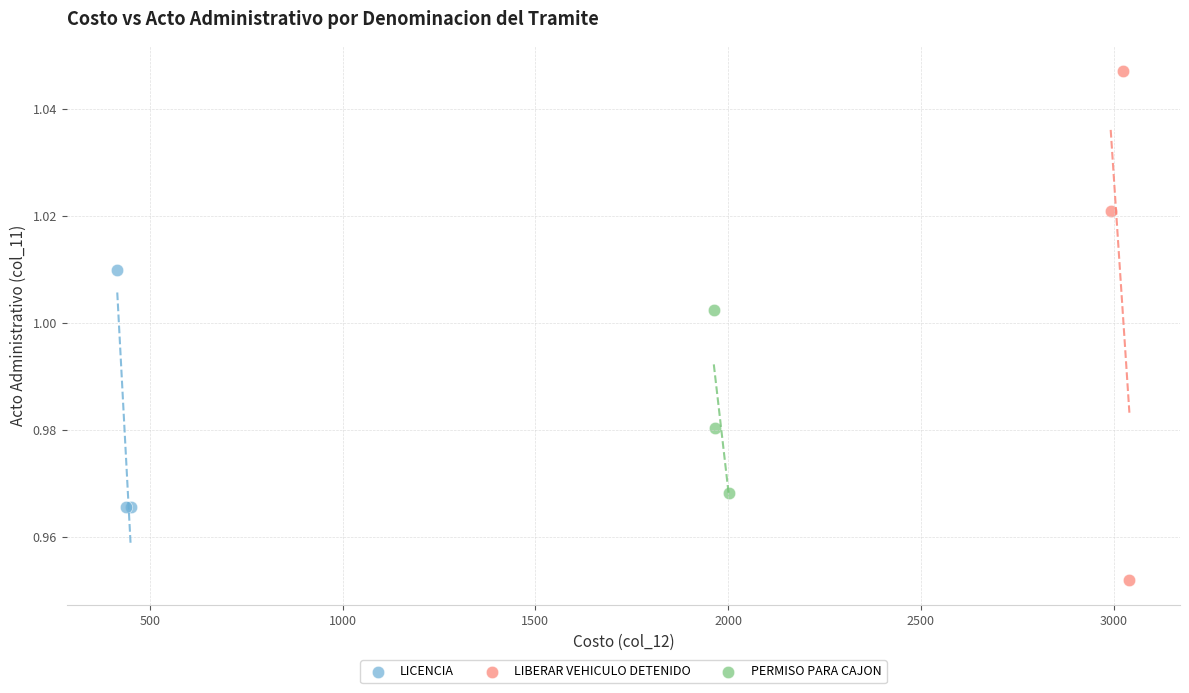

Which series has the widest spread of Y values?

LIBERAR VEHICULO DETENIDO